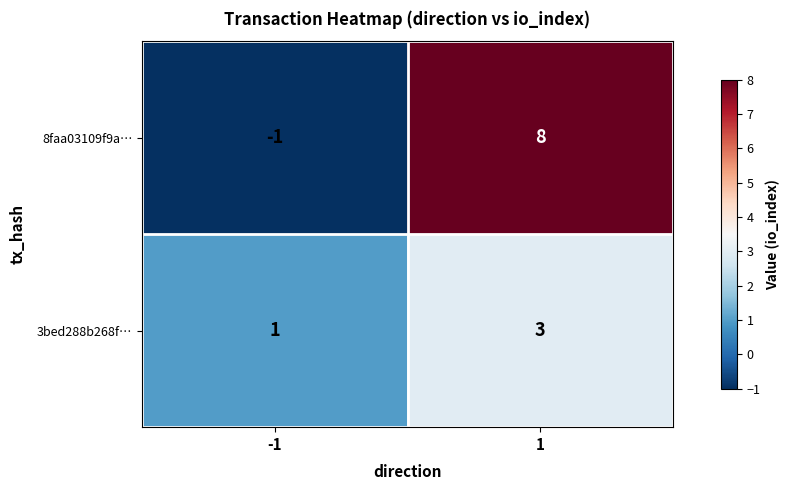

What is the maximum value shown in the chart?

8